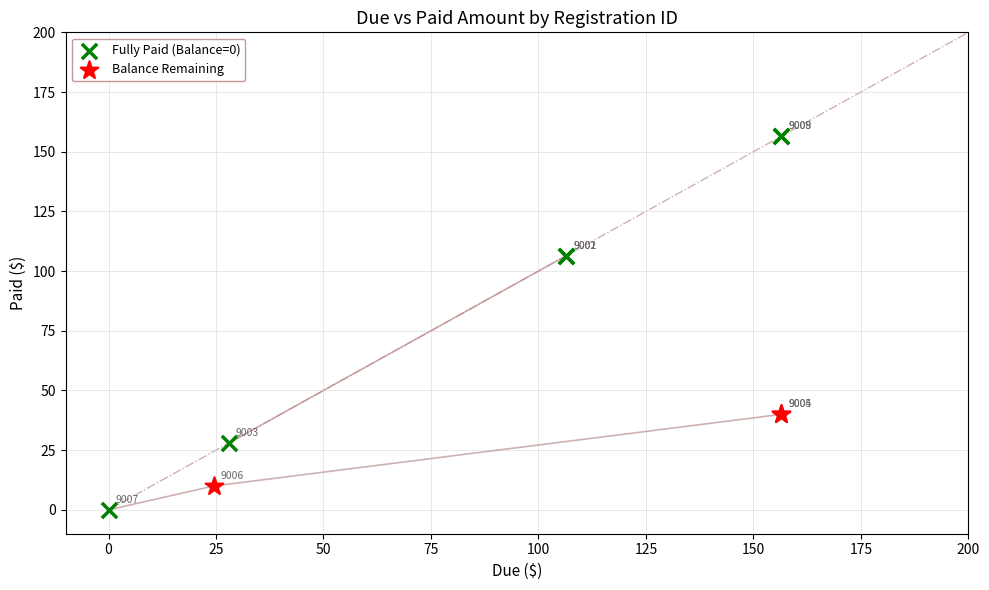

Which series reaches the maximum Y coordinate?

Fully Paid (Balance=0)